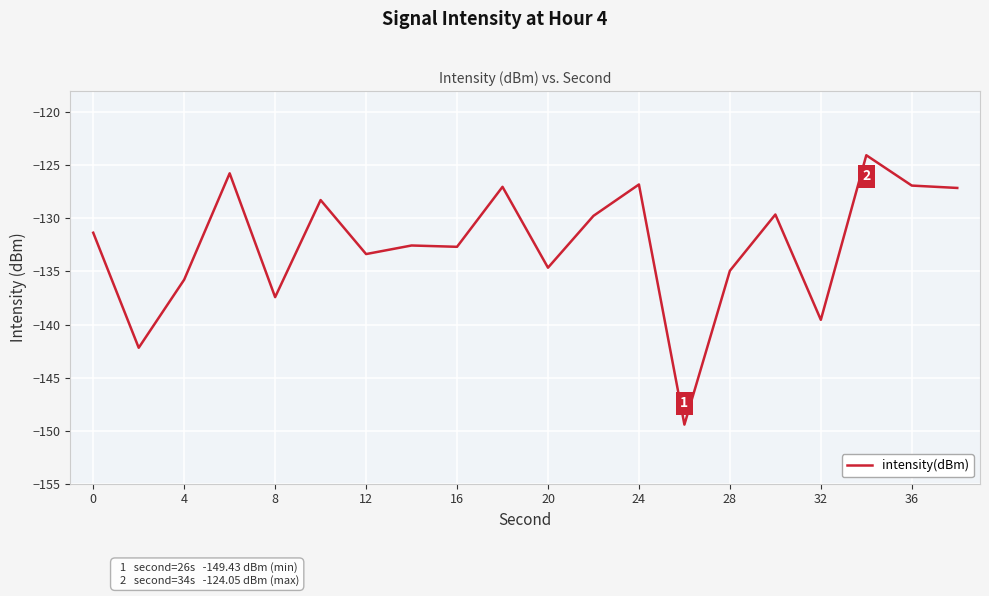

What is the minimum value shown in the chart?

-149.4